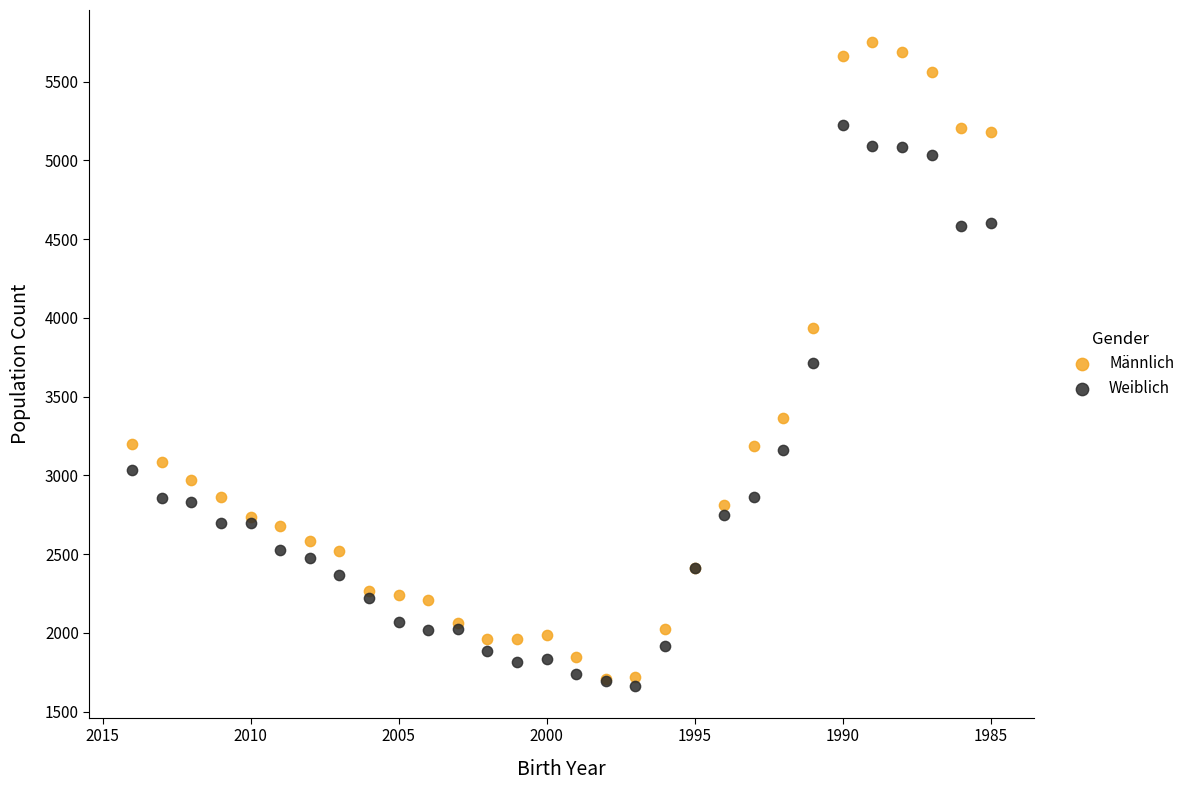

In the Weiblich series, what Y value is closest to 3444?

3713